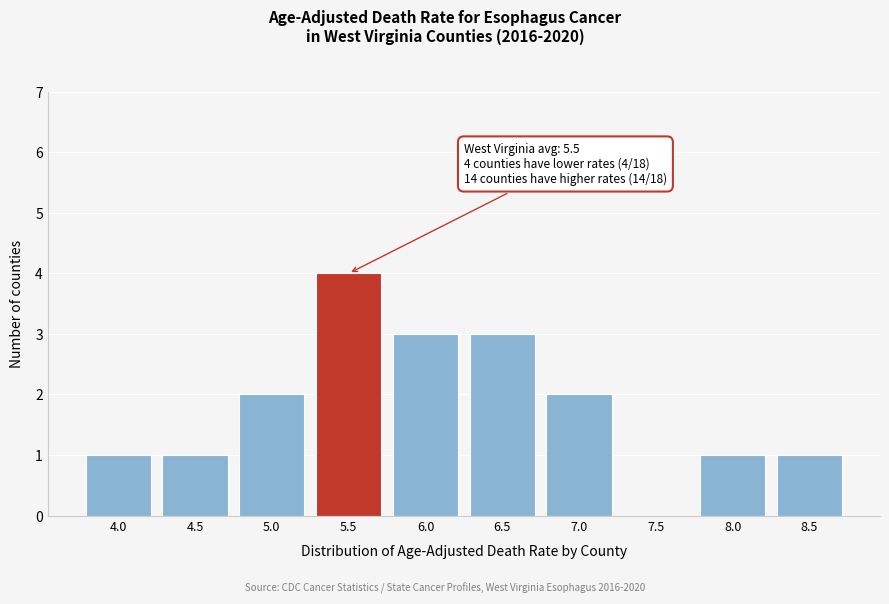

Reading right to left, extract all data points from this chart.

8.5=1	8.0=1	7.5=0	7.0=2	6.5=3	6.0=3	5.5=4	5.0=2	4.5=1	4.0=1